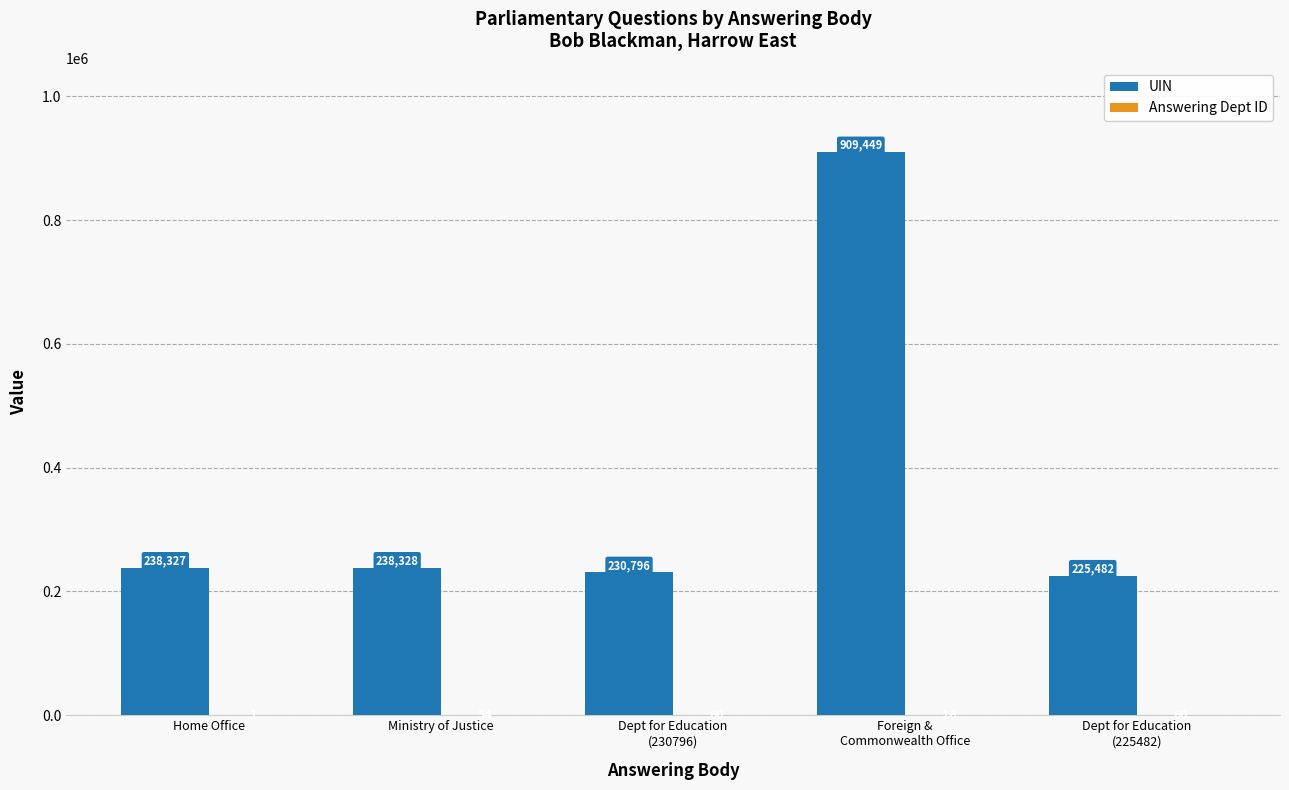

The UIN series shows 163960 at Home Office. True or false?

False